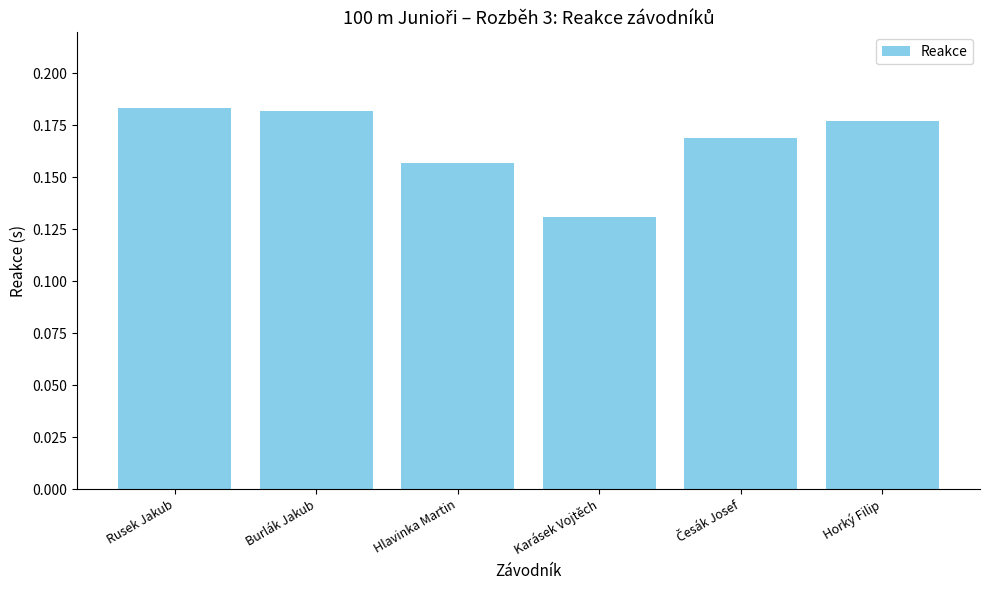

What position from the left is Burlák Jakub?

2